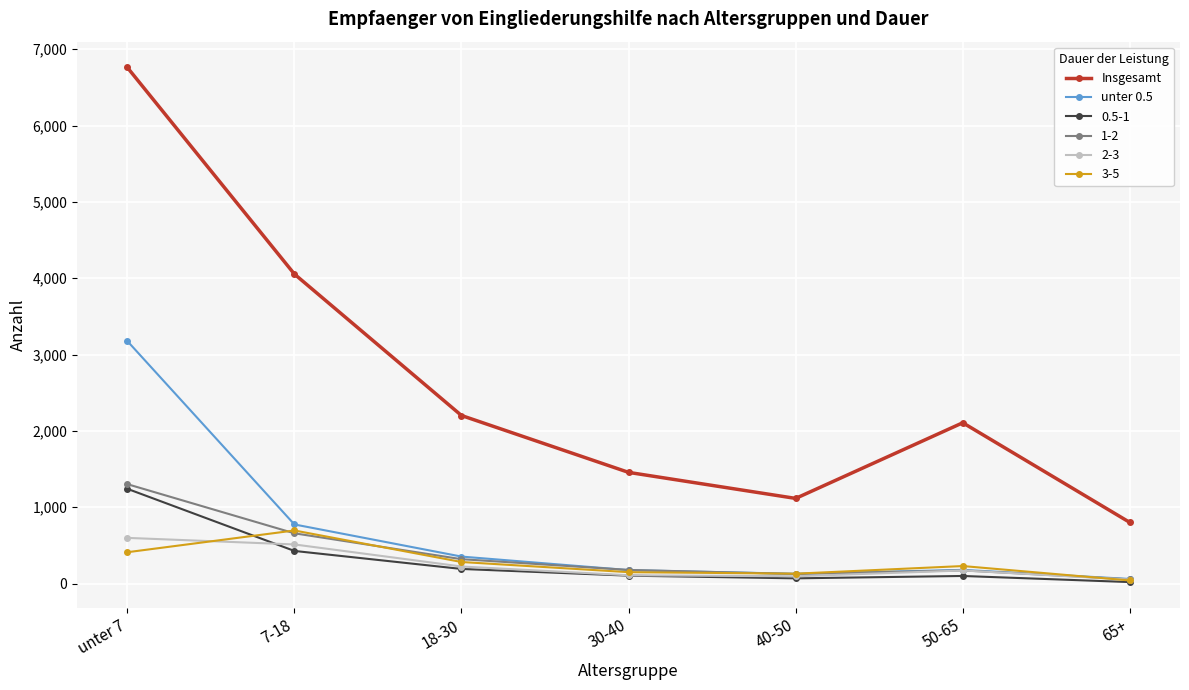

What is the sum of the Insgesamt values at 40-50 and 18-30?

3318